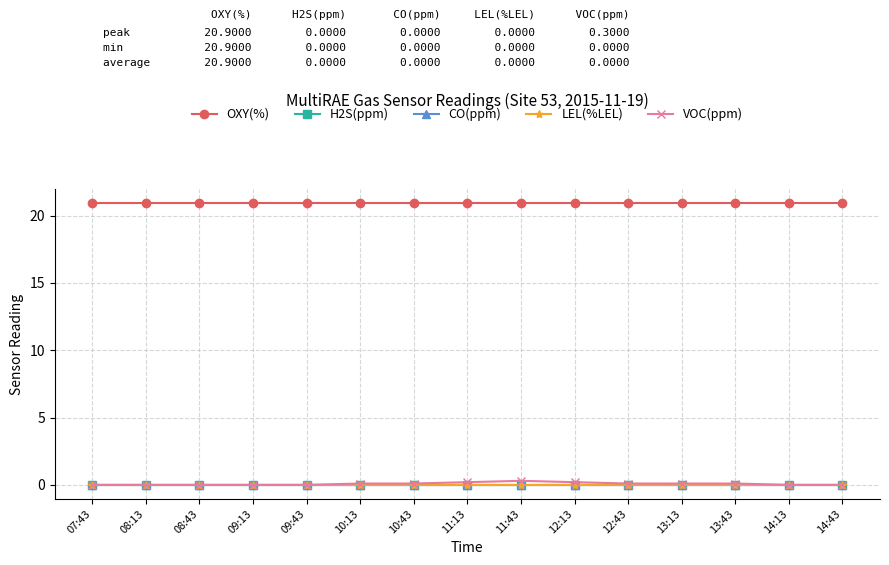

At which label is CO(ppm) closest to 0?

07:43